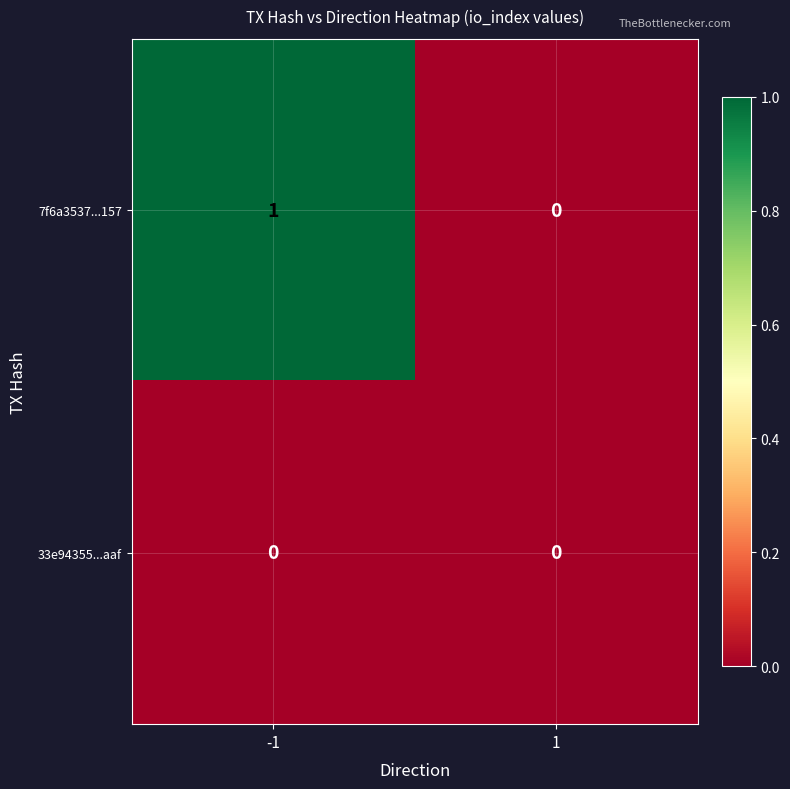

How many categories are shown in the chart?

2